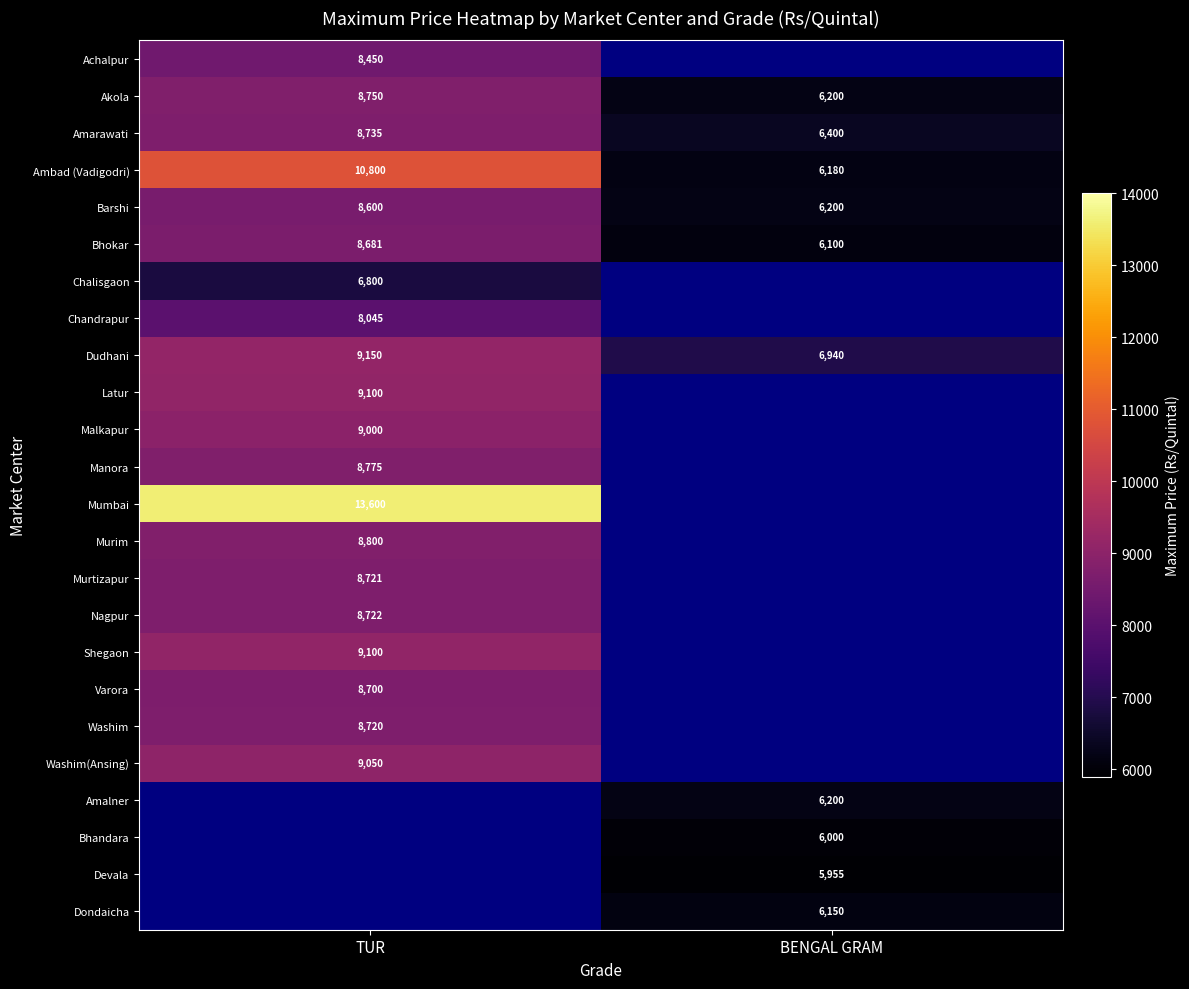

What is the smallest value displayed?

5955.0